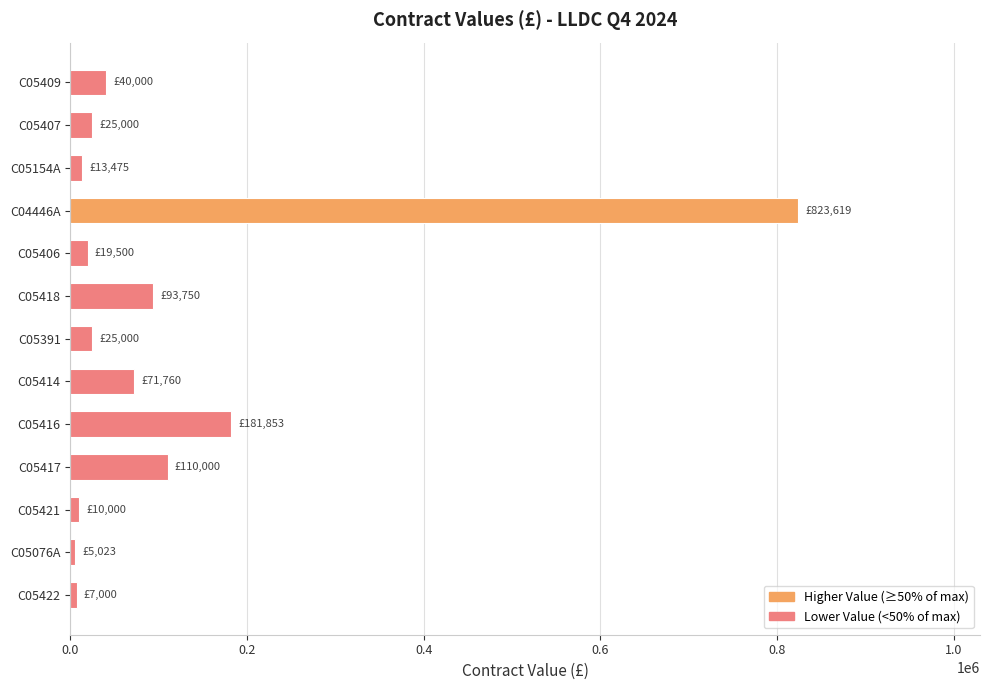

What is the label of the 2nd bar from the top?

C05407